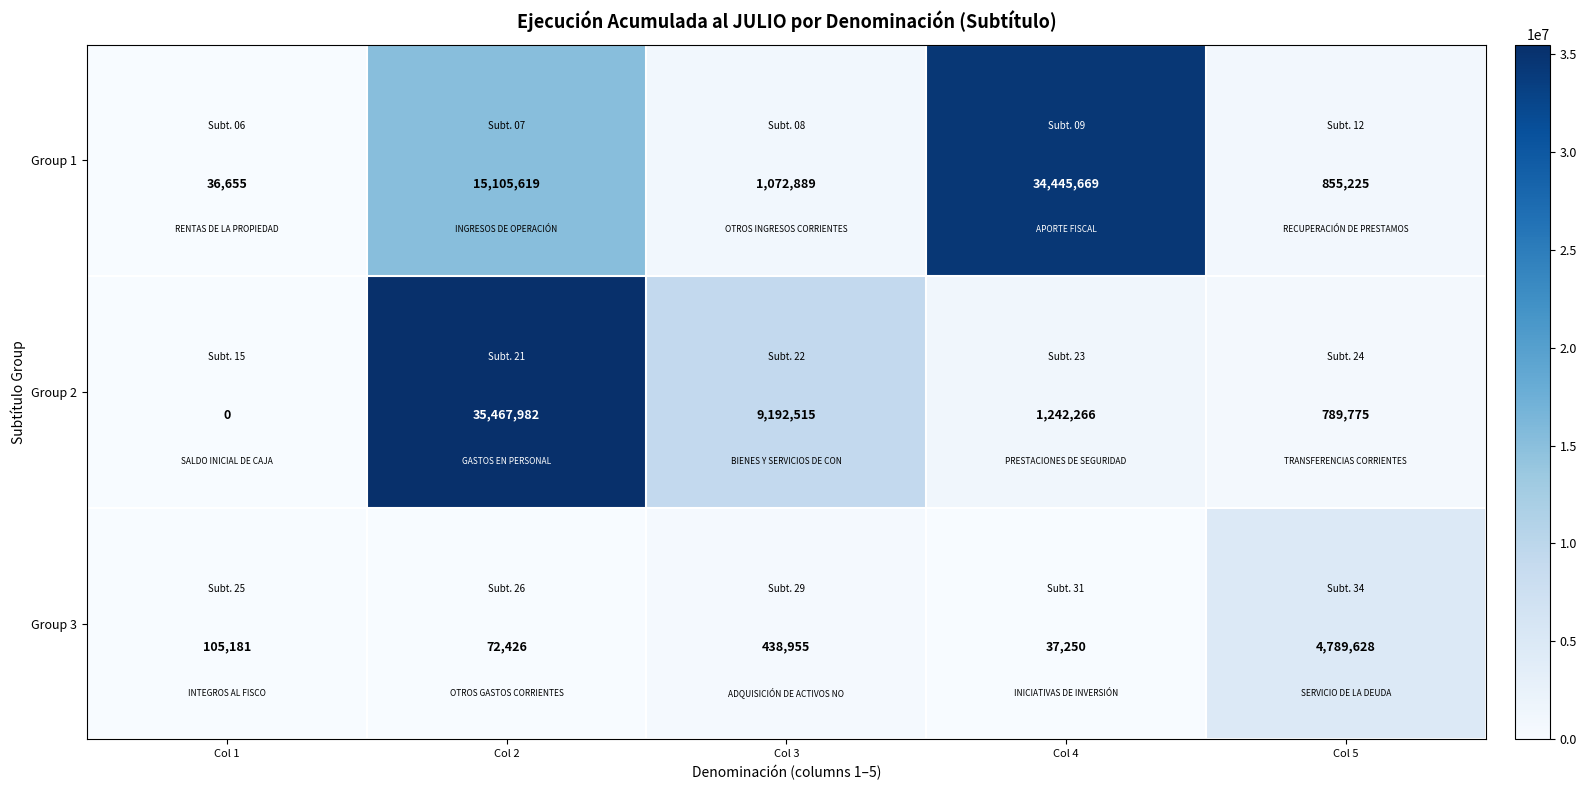

At which category does the chart reach its minimum across all series?

Col 1